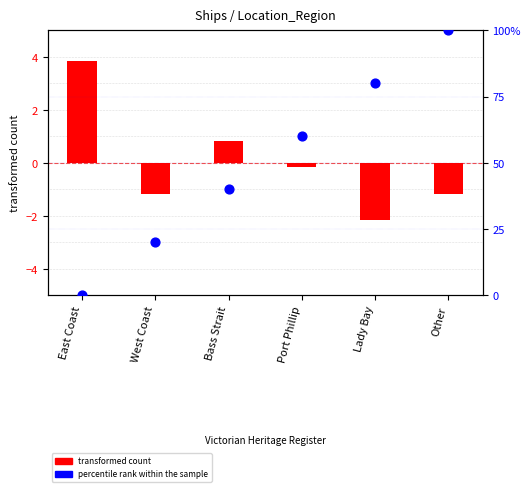

What is the total value across all series at Other?

98.8